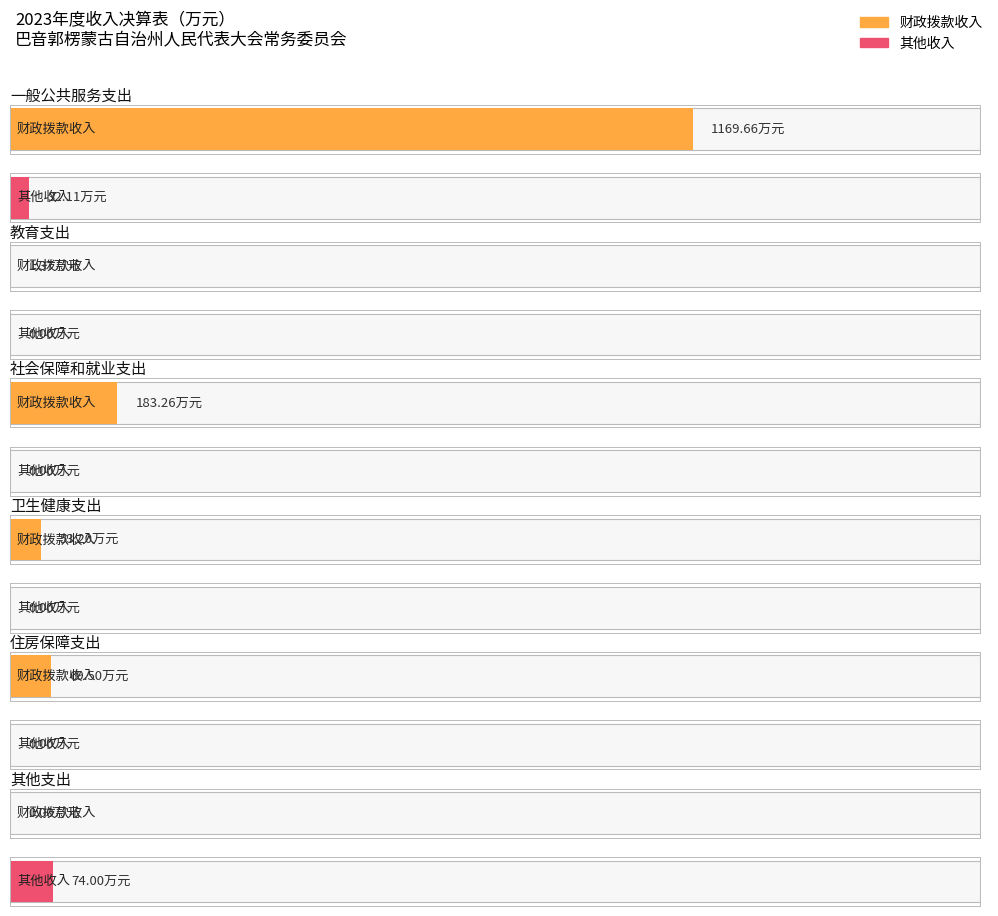

What is the highest value of the 财政拨款收入 series?

1169.7